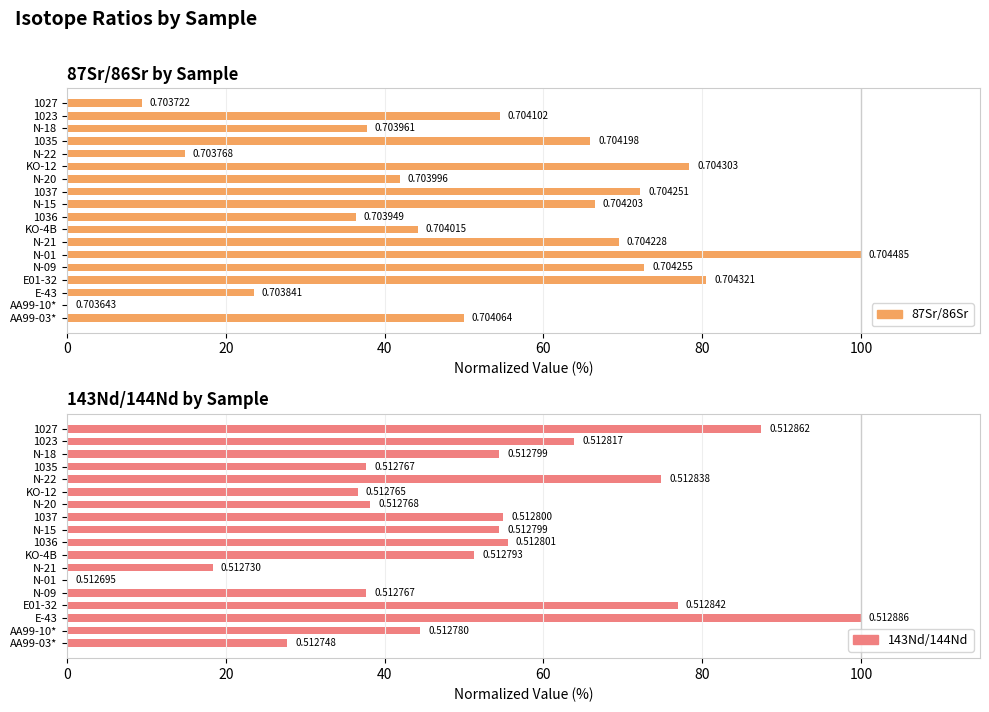

True or false: 87Sr/86Sr has a value of 36.5 at 1037.

False